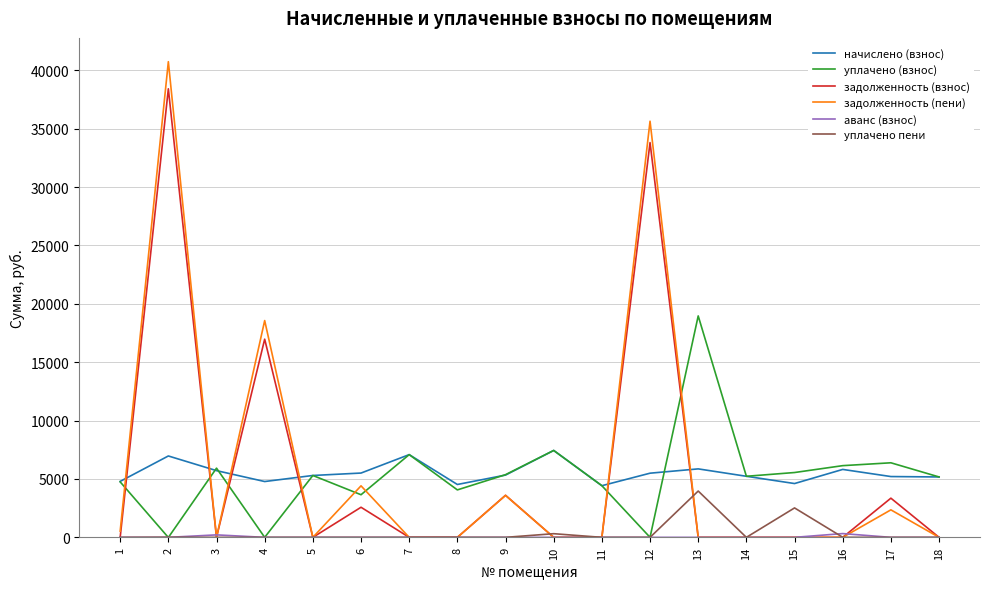

Which series has the widest spread of values?

задолженность (пени)